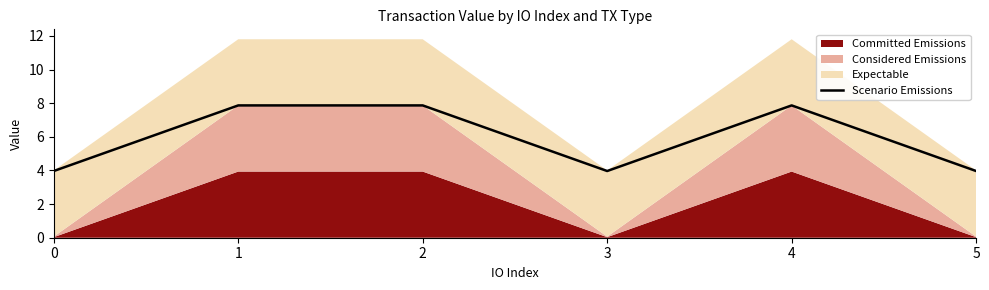

What is the greatest value displayed?

7.9